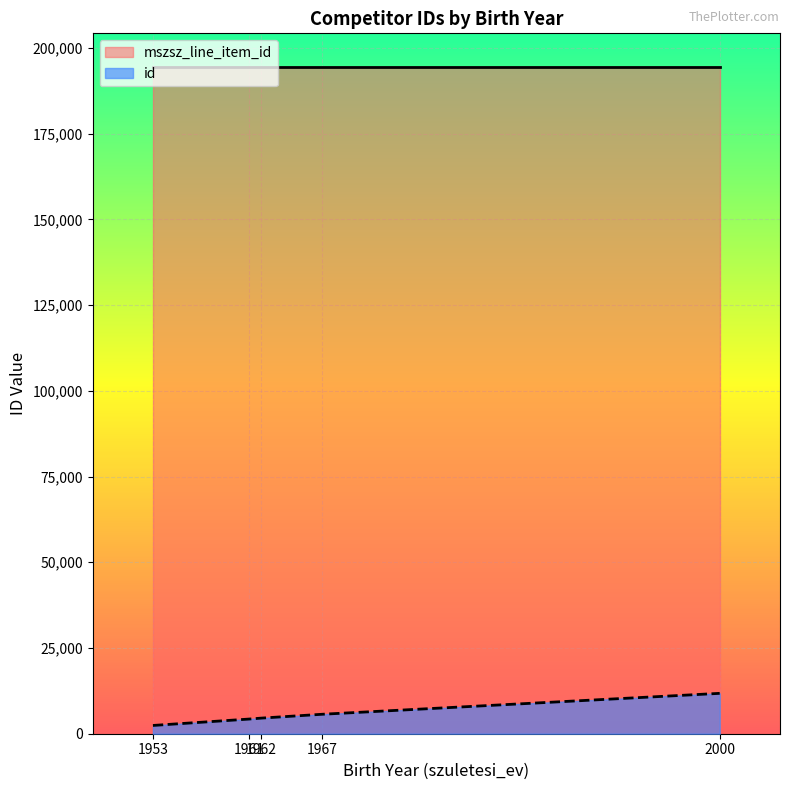

What is the greatest value displayed?

194517